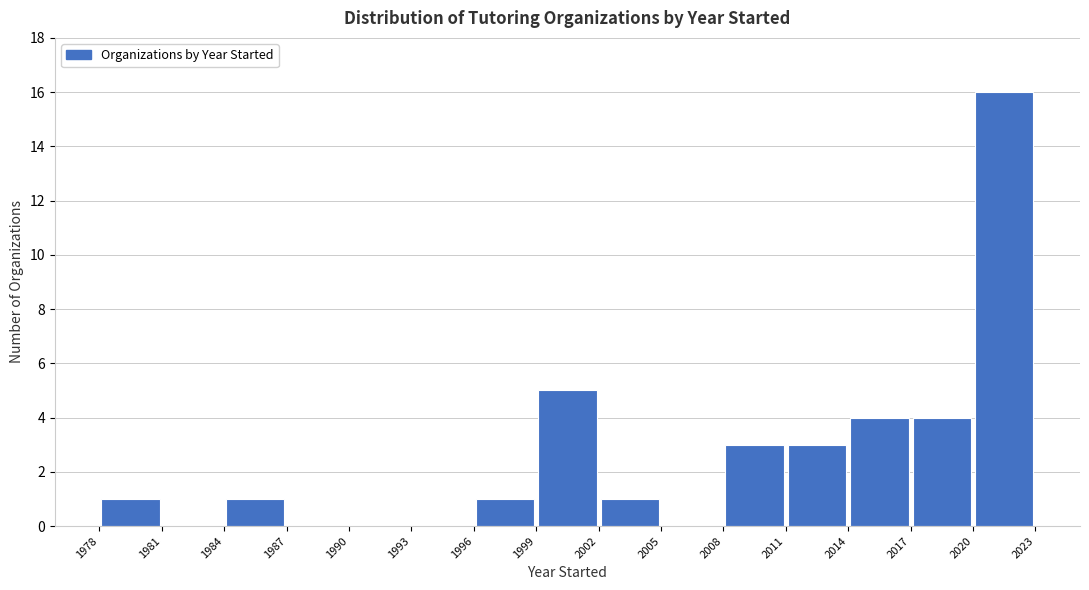

Over which range of the x-axis is the bar tallest?

2020 to 2023